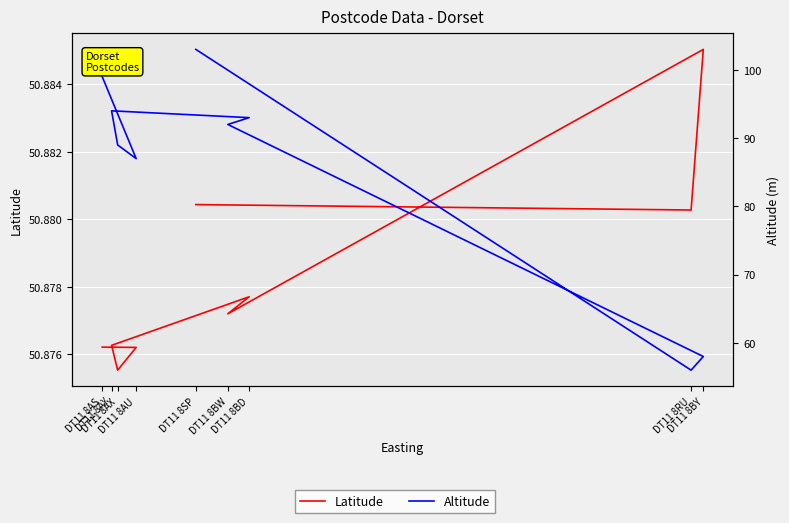

What is the minimum value for Altitude?

56.0